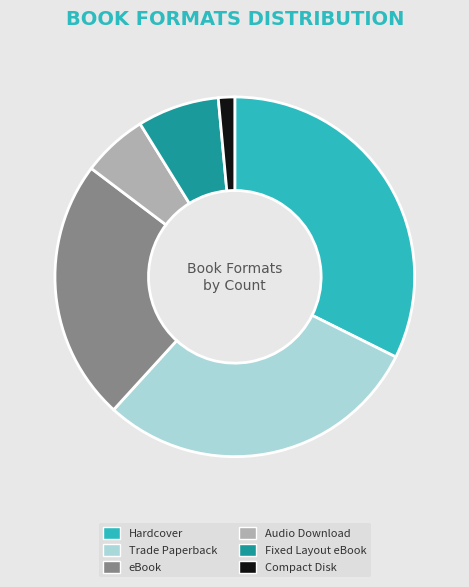

Is it true that Compact Disk is 16% of the pie?

False